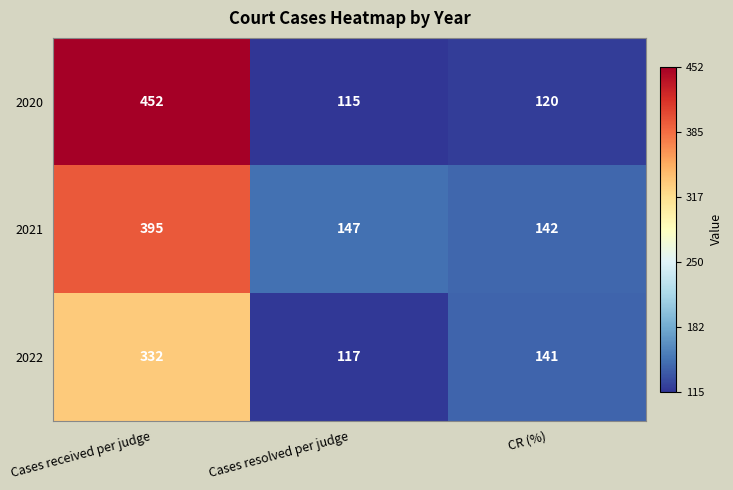

Rank the series at Cases resolved per judge from lowest to highest value.

2020, 2022, 2021